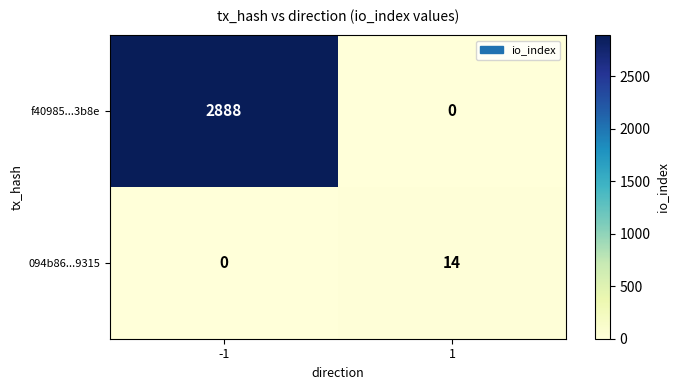

True or false: 094b86...9315 has a value of 9 at 1.

False